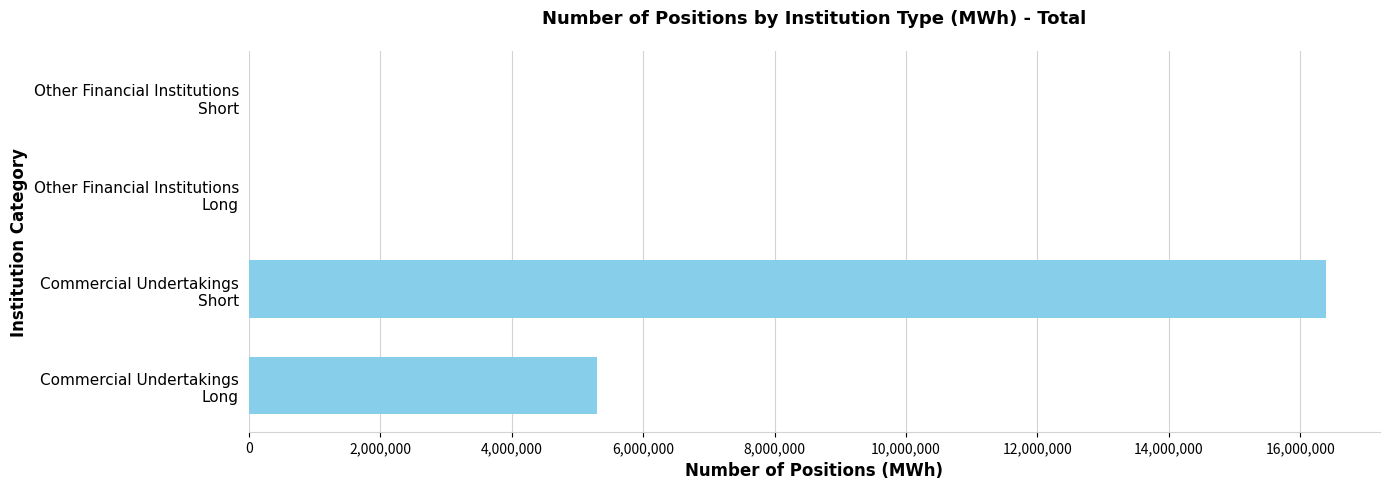

What is the maximum value shown in the chart?

16391590